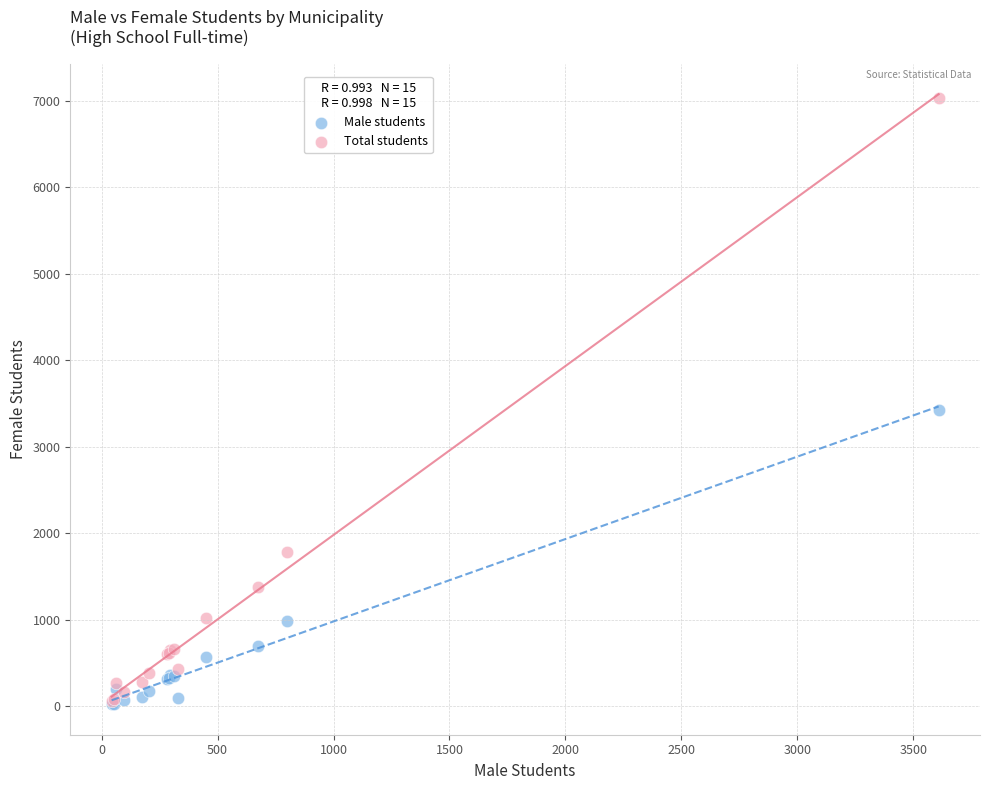

Across all series, what Y value is closest to 3529?

3425